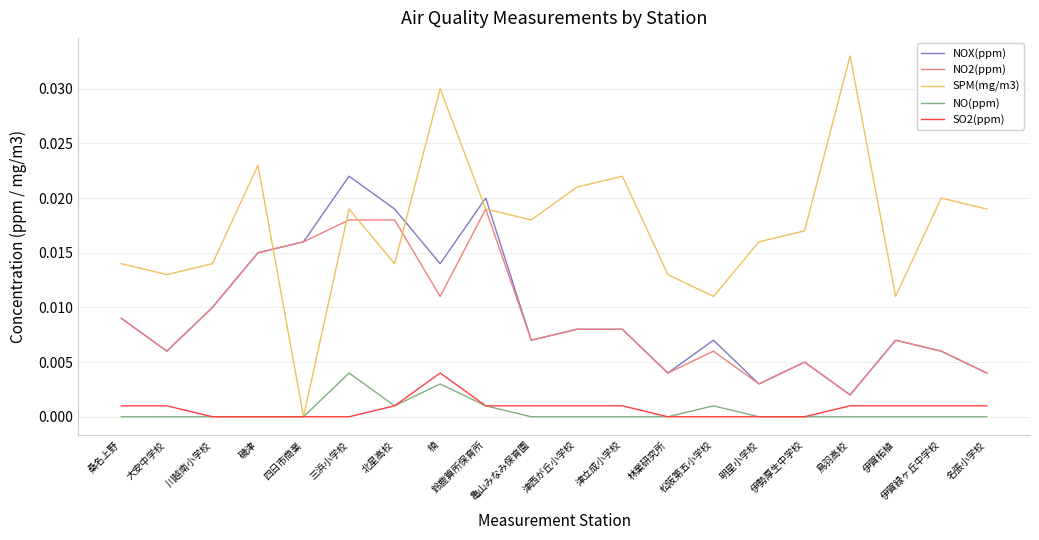

Is this an area chart (filled region under the line)?

No